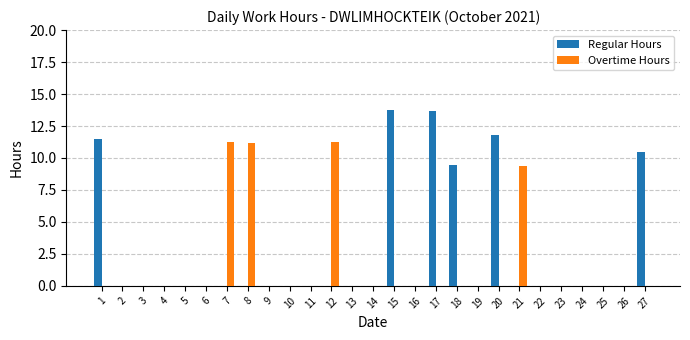

Where is Overtime Hours nearest to the value 5?

21